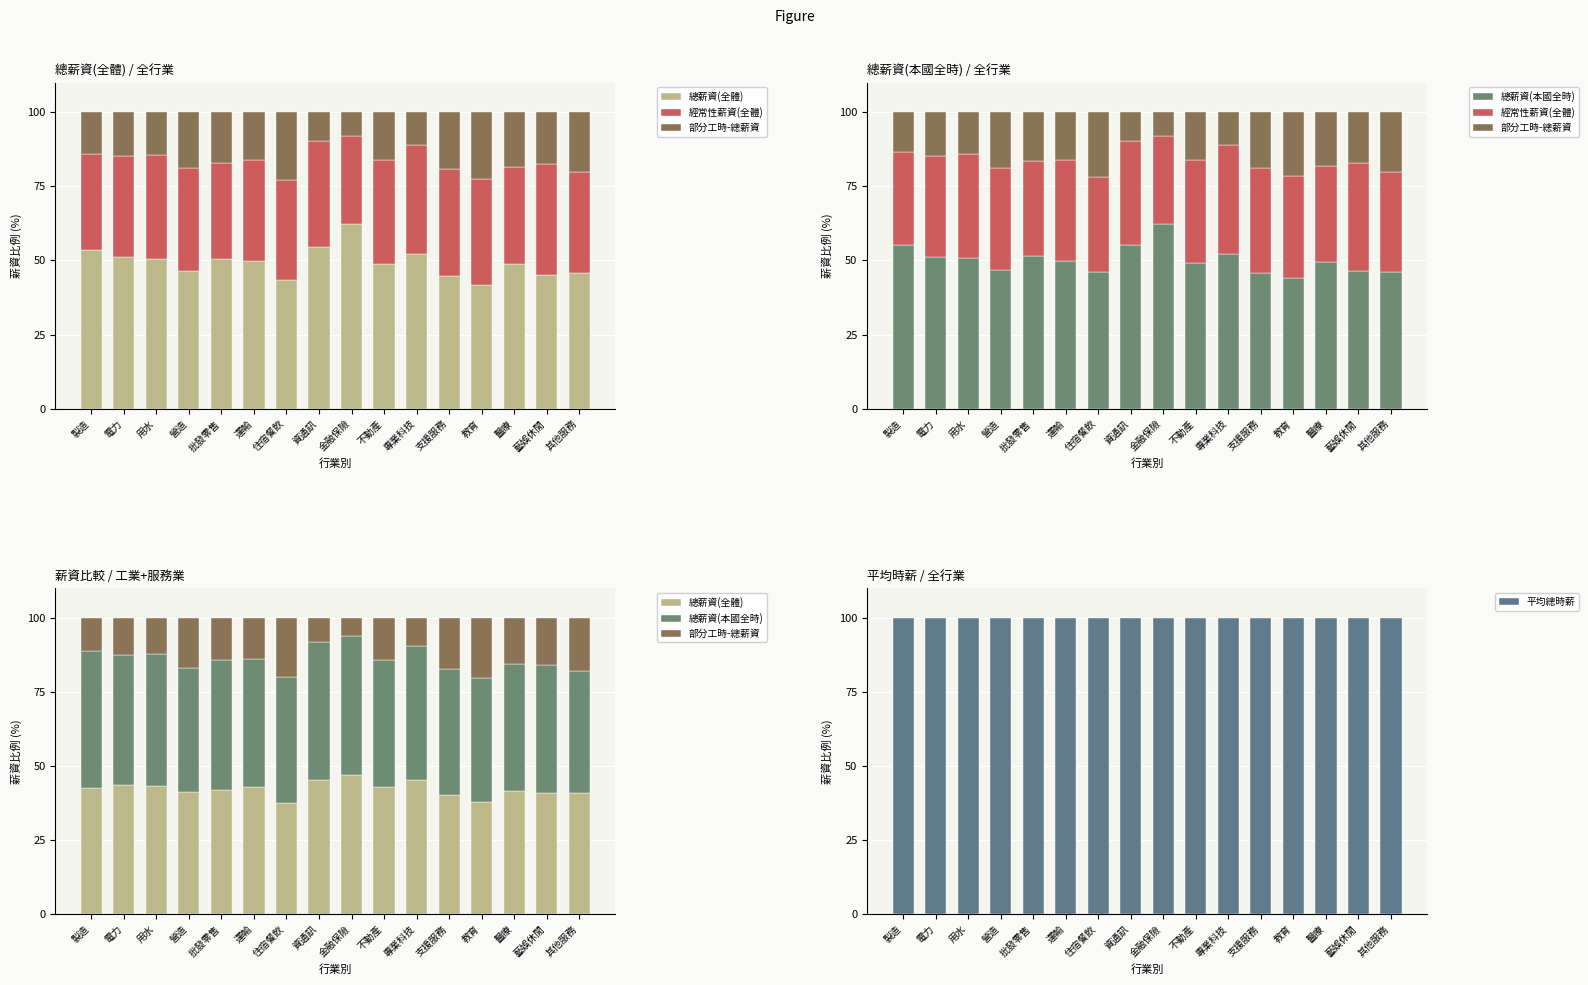

How many data points does each series have?

16